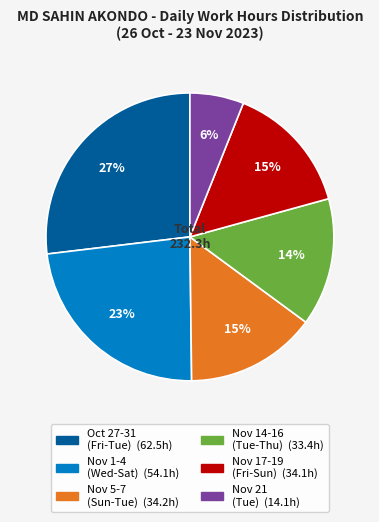

Is there any slice that represents more than half of the pie?

No